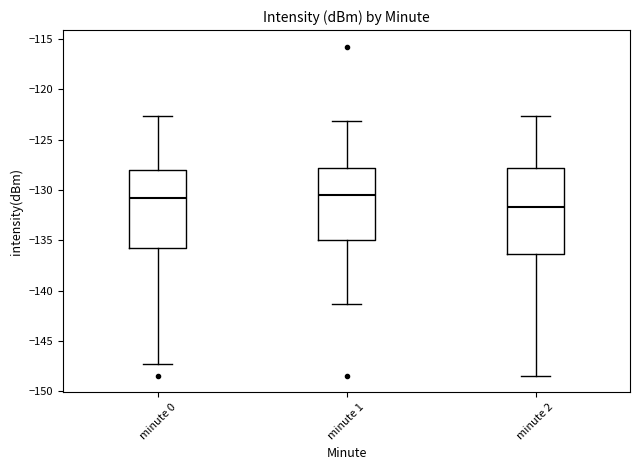

Which box is the tallest, from its lower edge to its upper edge?

minute 2